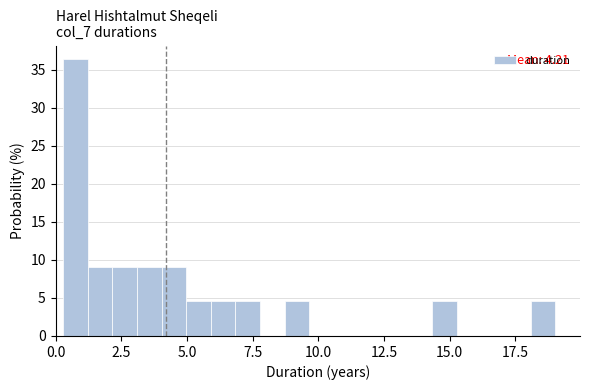

Read against the x-axis, roughly where is the centre of the tallest bar?

1.0